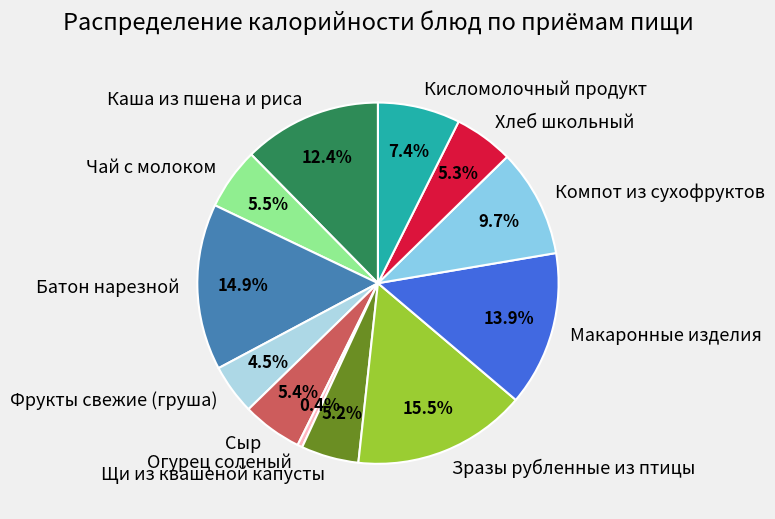

Is it true that Макаронные изделия is 14% of the pie?

True